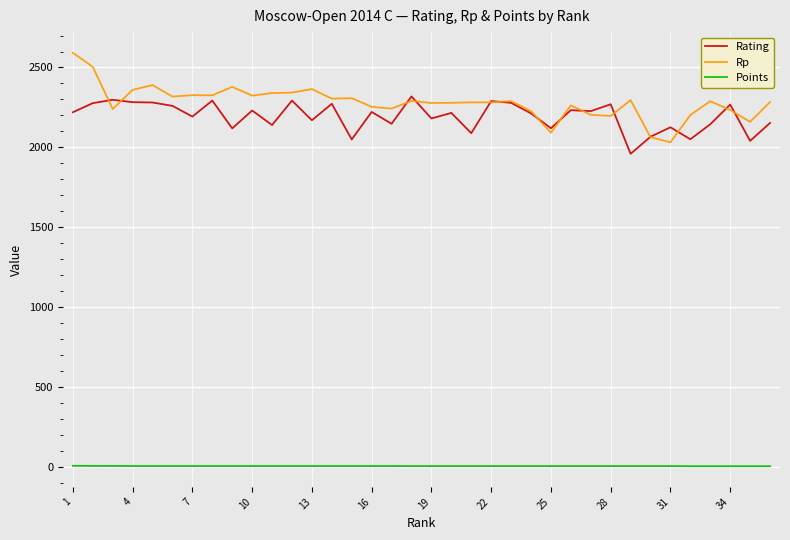

Which series has the widest spread of values?

Rp